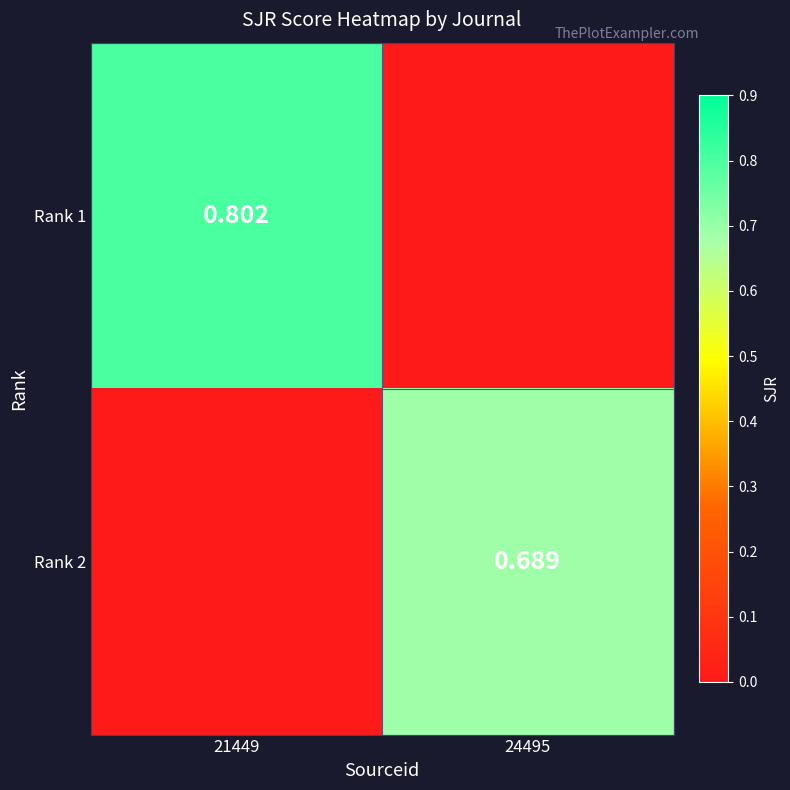

Is the value of Rank 1 at 21449 greater than the value of Rank 2 at 24495?

Yes